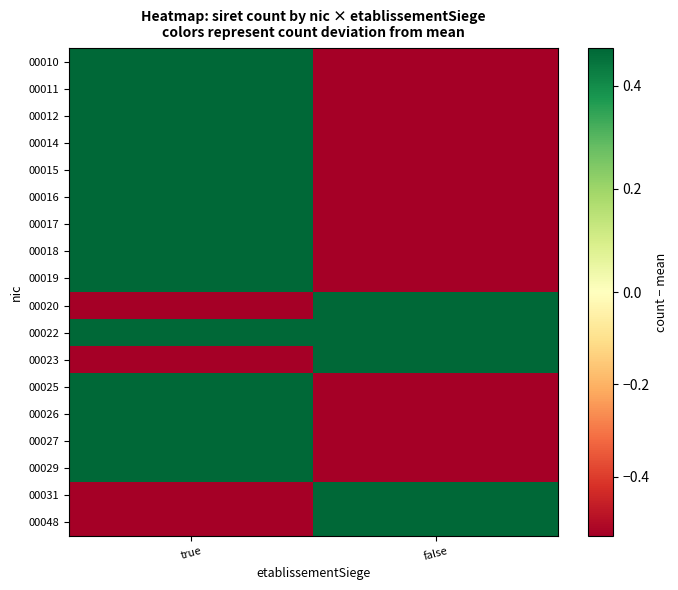

Reading left to right, list all the values displayed in this chart.

00010: true=0.5	false=-0.5
00011: true=0.5	false=-0.5
00012: true=0.5	false=-0.5
00014: true=0.5	false=-0.5
00015: true=0.5	false=-0.5
00016: true=0.5	false=-0.5
00017: true=0.5	false=-0.5
00018: true=0.5	false=-0.5
00019: true=0.5	false=-0.5
00020: true=-0.5	false=0.5
00022: true=0.5	false=0.5
00023: true=-0.5	false=0.5
00025: true=0.5	false=-0.5
00026: true=0.5	false=-0.5
00027: true=0.5	false=-0.5
00029: true=0.5	false=-0.5
00031: true=-0.5	false=0.5
00048: true=-0.5	false=0.5